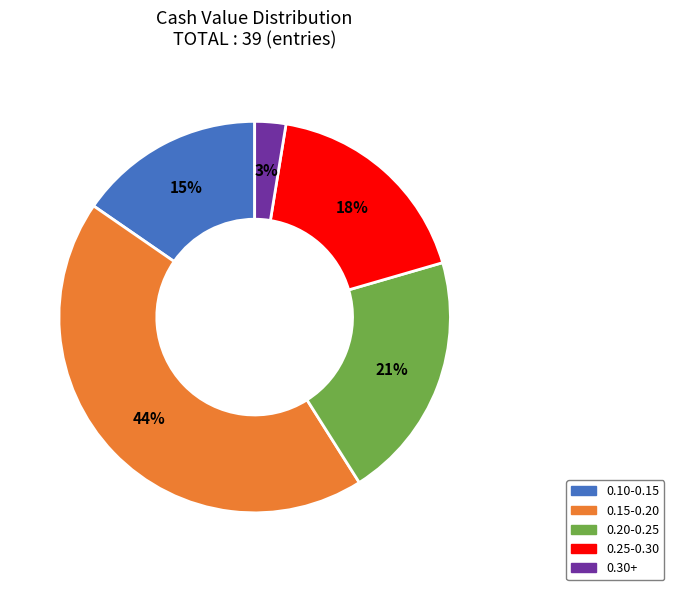

Count the number of slices in the pie.

5